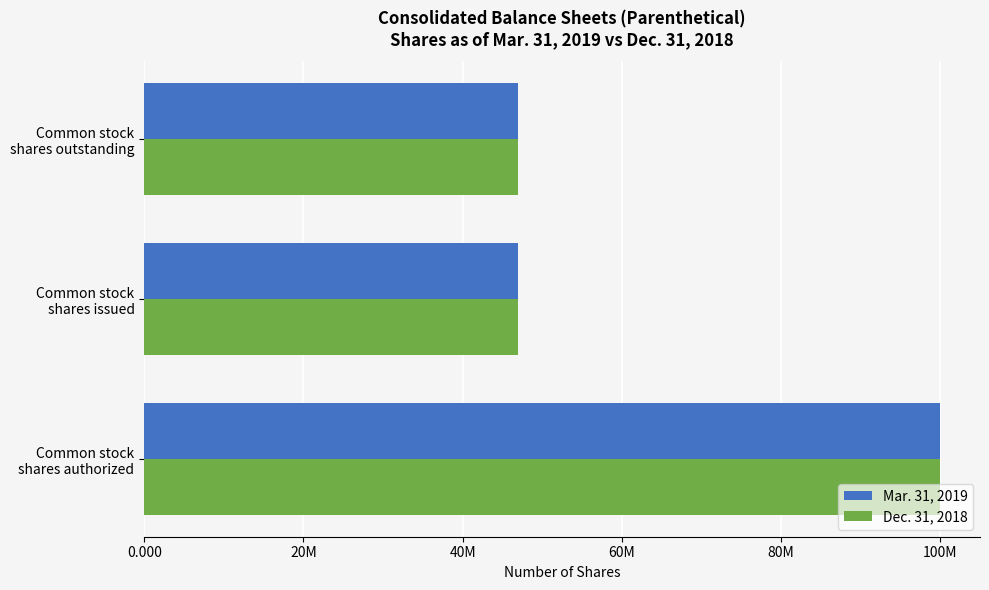

Which series has the largest range (max minus min)?

Mar. 31, 2019